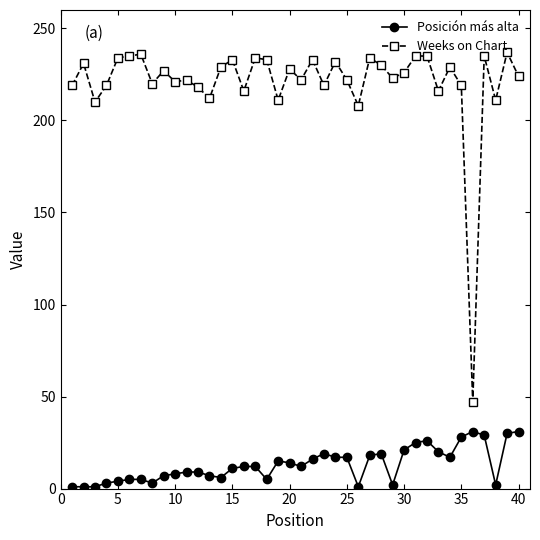

What is the sum of all Posición más alta values?

519